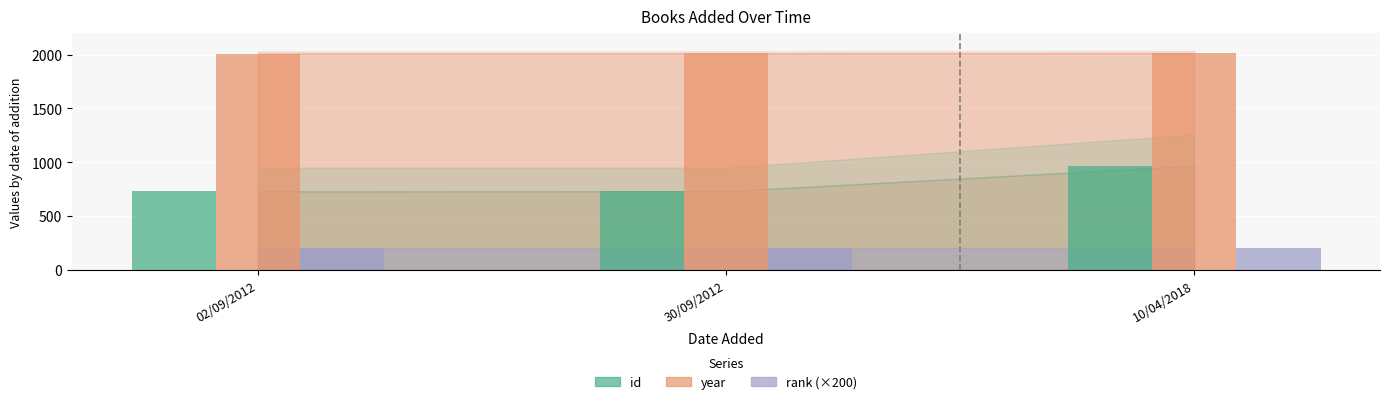

At which category is the sum across all series the highest?

10/04/2018